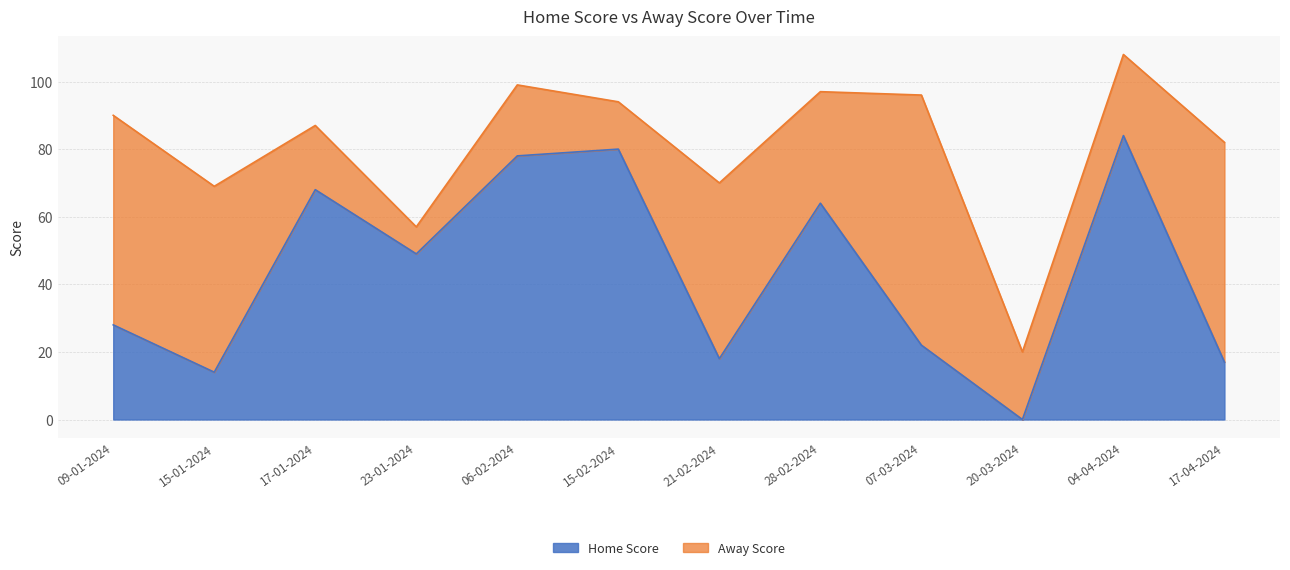

True or false: the data has more than 0 interior local peaks.

True